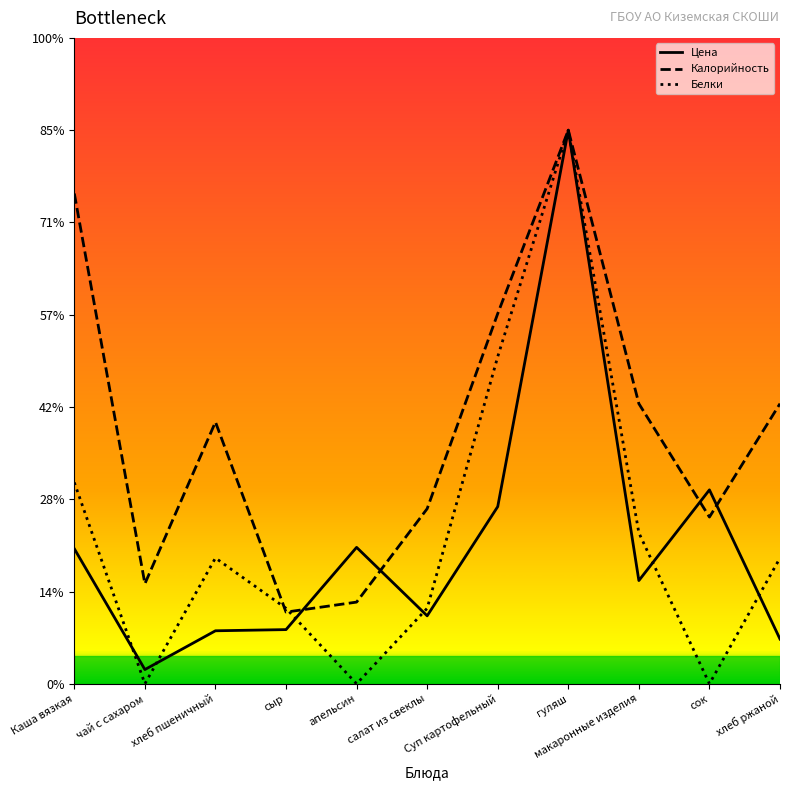

What are all the series names shown in the legend?

Цена, Калорийность, Белки